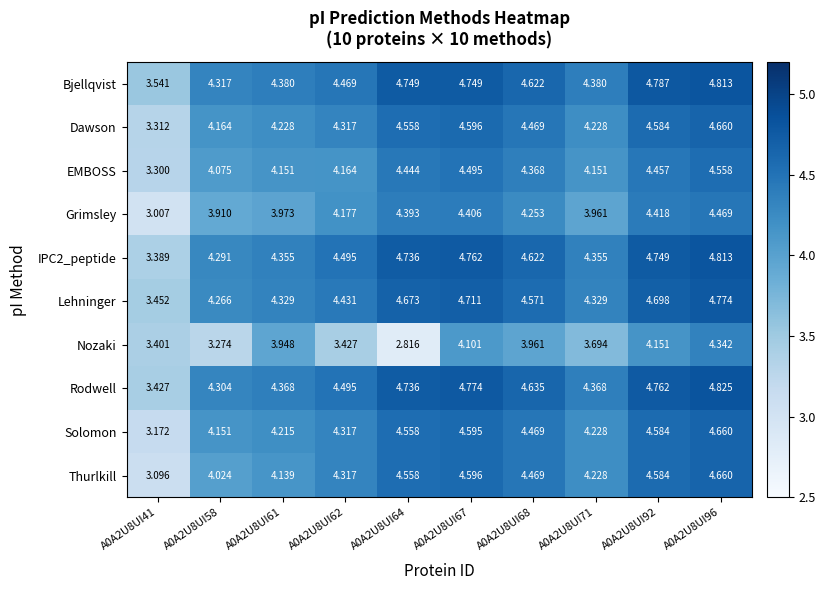

Which series has the largest range (max minus min)?

Thurlkill